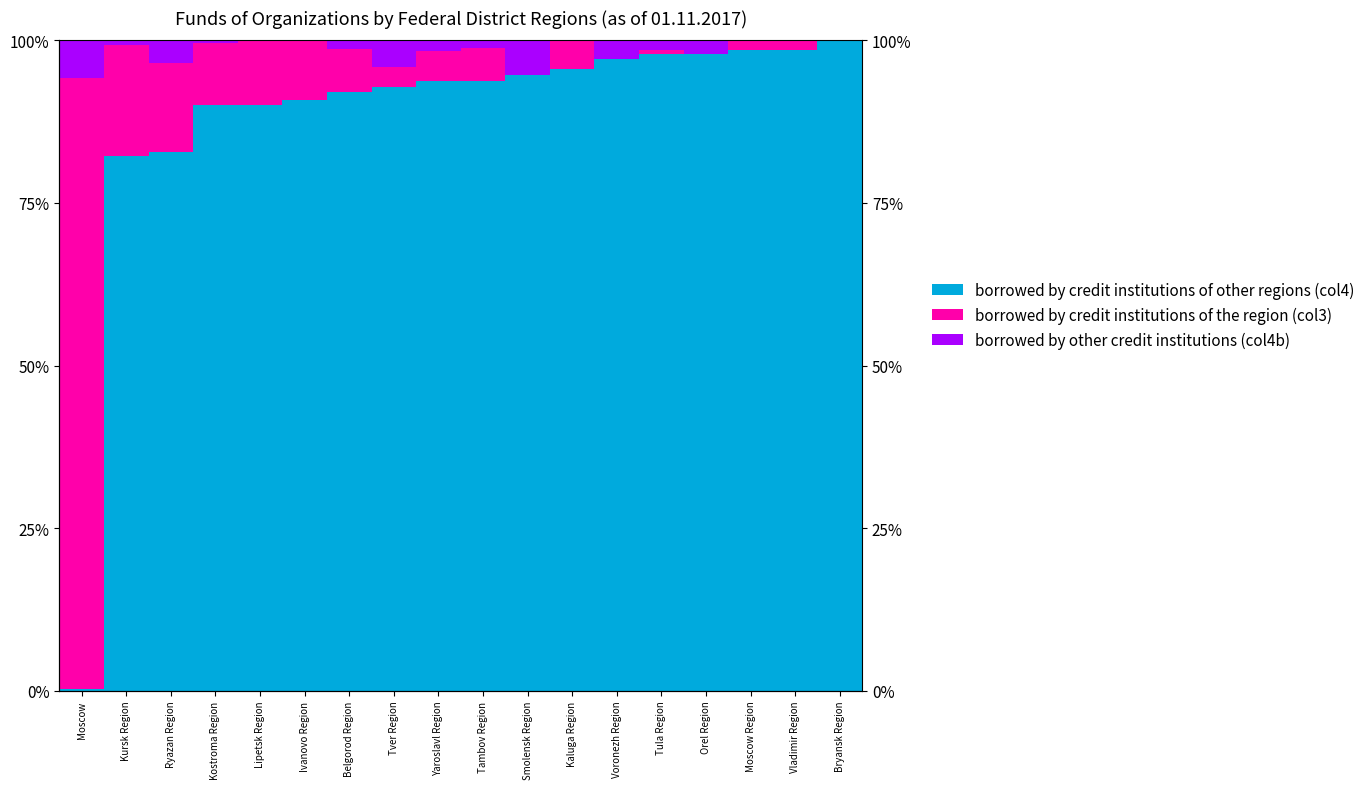

Reading left to right, extract all data points from this chart.

borrowed by credit institutions of other regions (col4): 0.3	82.3	82.8	90.0	90.1	90.9	92.1	92.8	93.7	93.8	94.7	95.5	97.1	97.9	97.9	98.5	98.6	100.0
borrowed by credit institutions of the region (col3): 93.9	17.0	13.7	9.6	9.7	9.1	6.6	3.1	4.6	4.9	0.0	4.4	0.0	0.6	0.0	1.5	1.4	0.0
borrowed by other credit institutions (col4b): 5.8	0.7	3.5	0.4	0.2	0.0	1.3	4.1	1.7	1.2	5.3	0.1	2.9	1.5	2.1	0.0	0.0	0.0